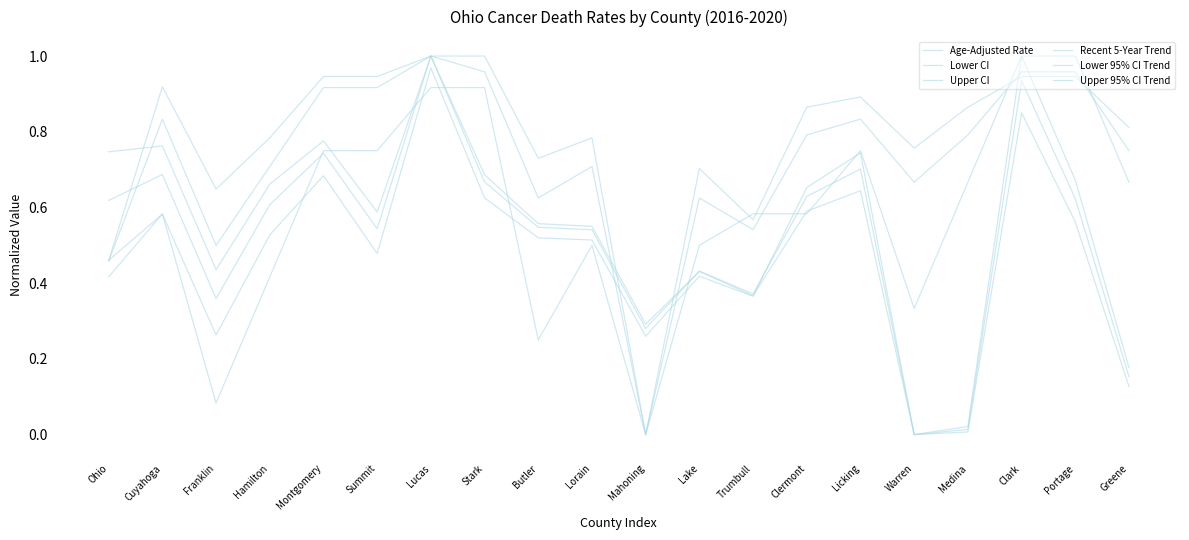

Where is the first local maximum for Recent 5-Year Trend?

Cuyahoga